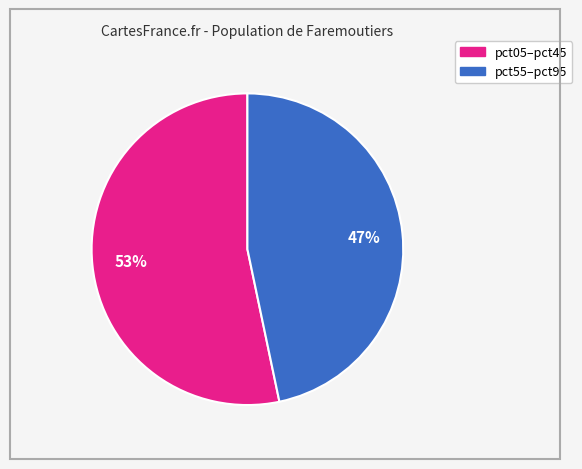

Count the number of slices in the pie.

2